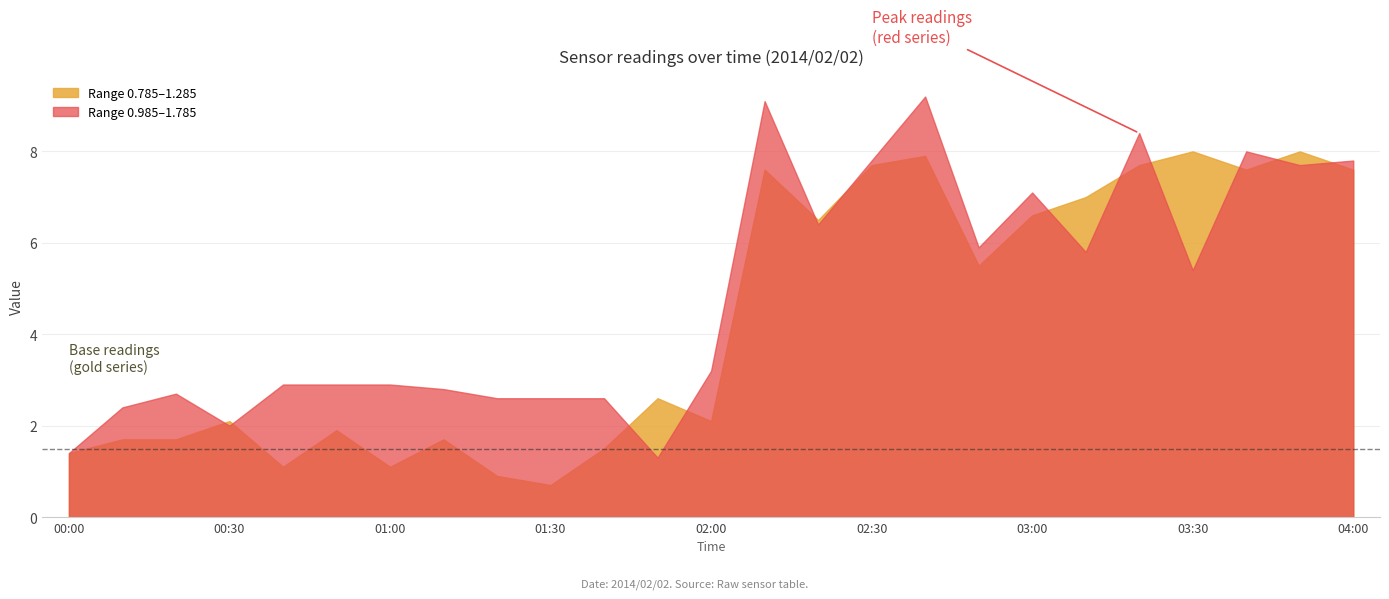

Which series changed the most between 02:00 and 02:30?

Range 0.785–1.285